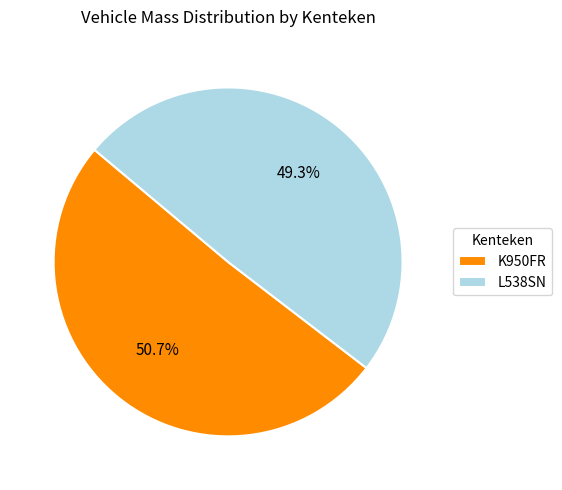

Count the number of slices in the pie.

2